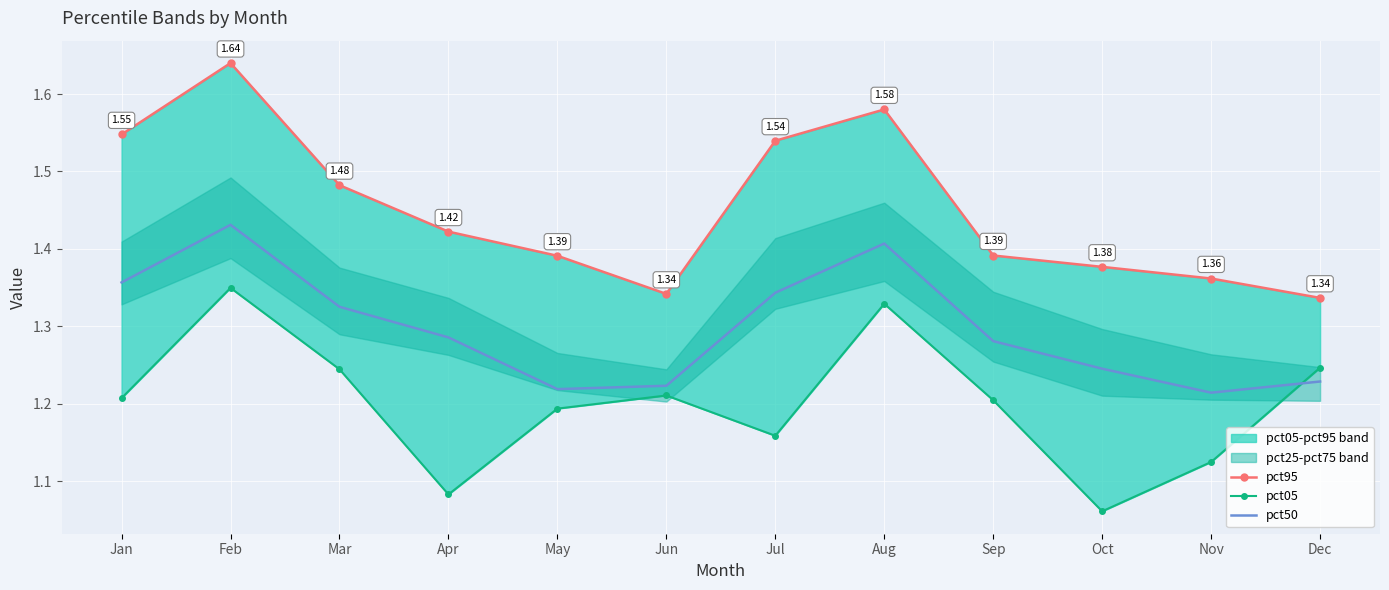

What is the difference between the second highest and minimum values in the pct05 series?

0.3